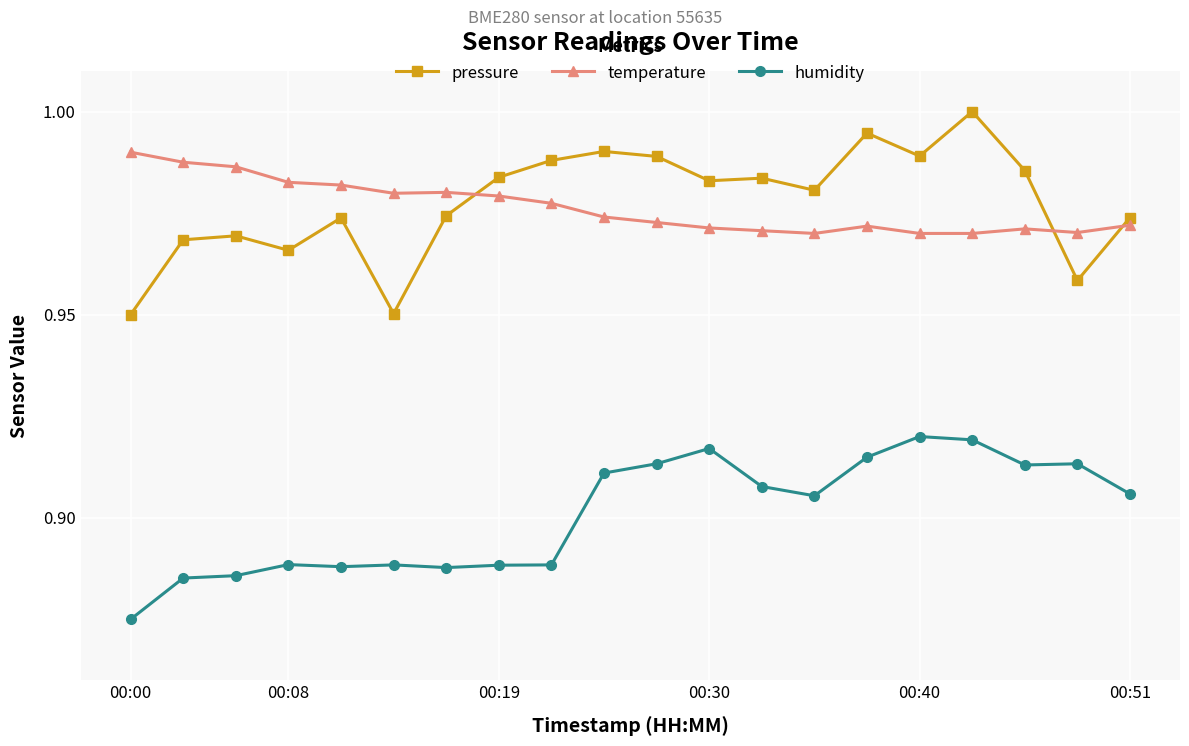

What is the sum of all pressure values?

19.6